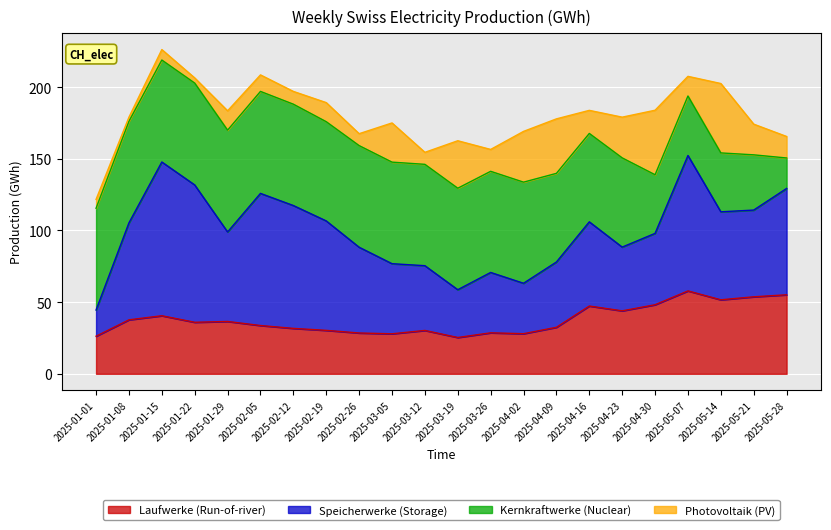

What is the label of the 19th point from the right?

2025-01-22